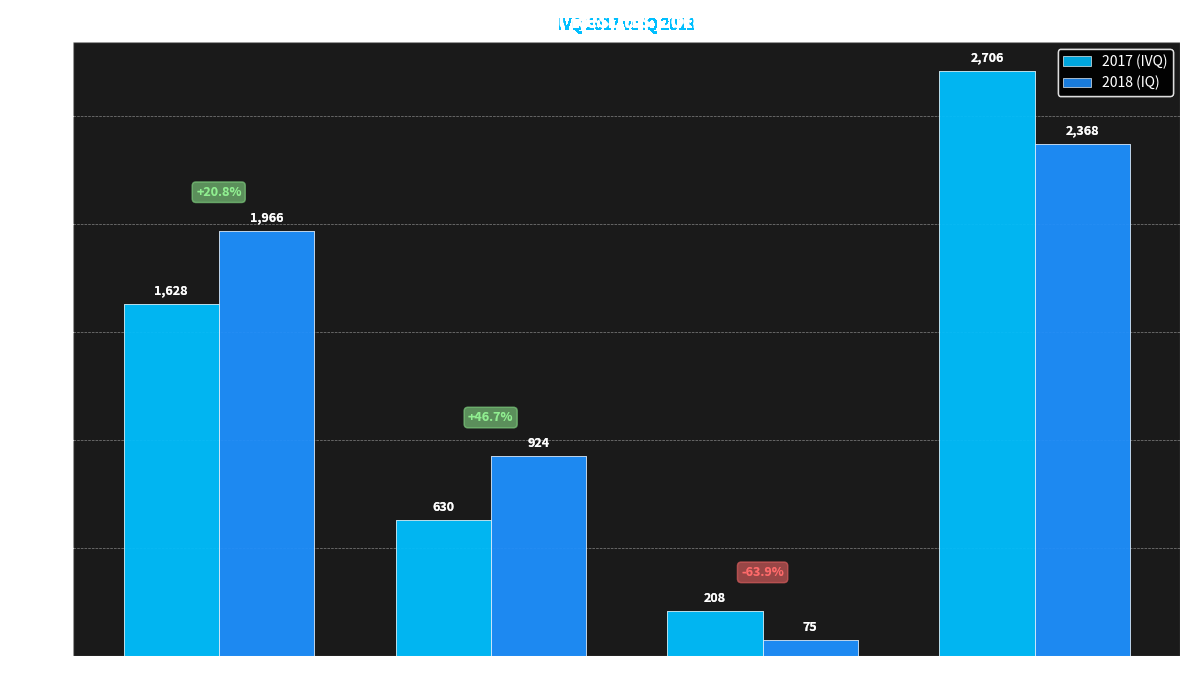

What position from the left is Operating Profit?

1